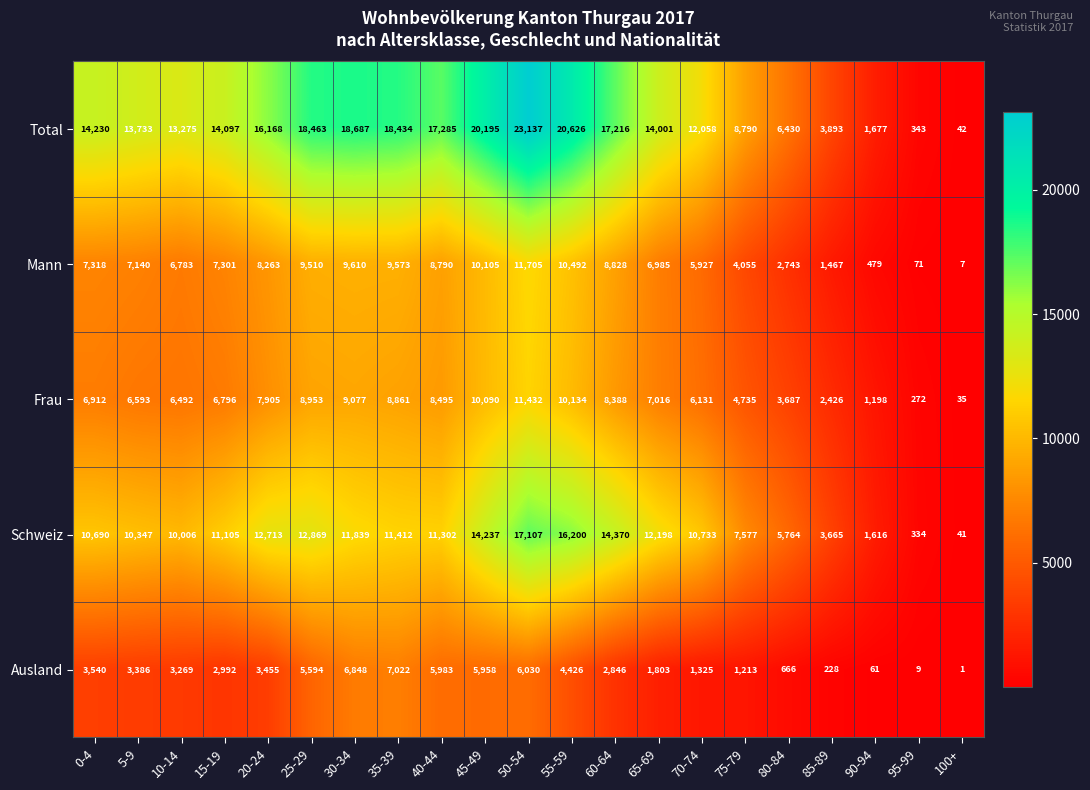

At which category does the chart reach its peak across all series?

50-54